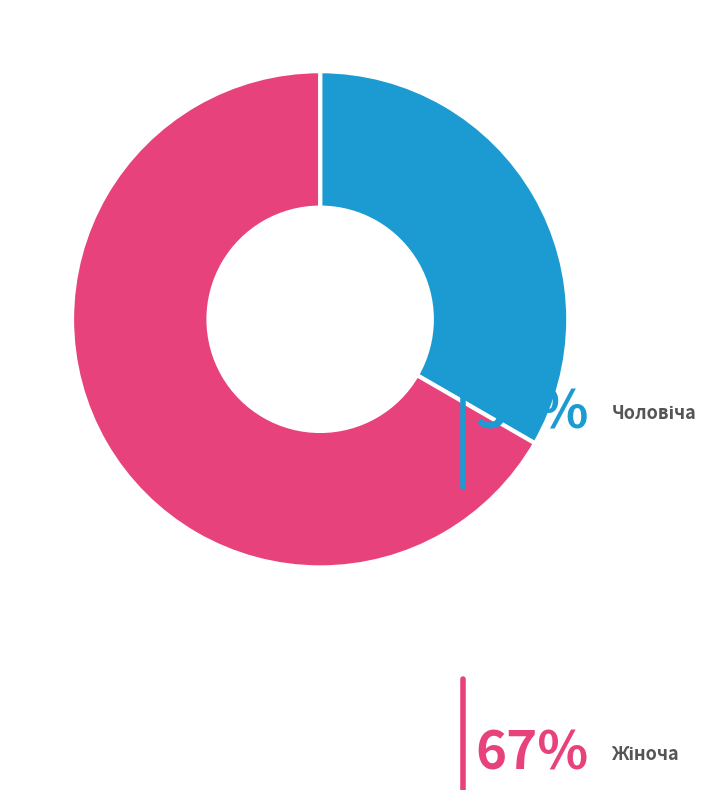

Is there a majority slice in this chart?

Yes